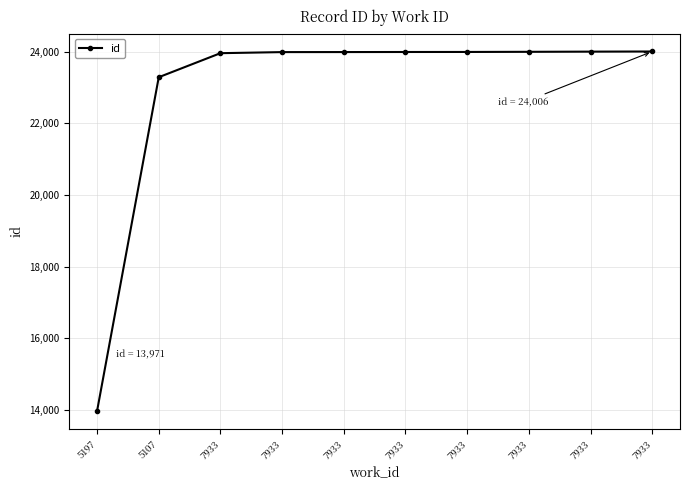

List the labels in order of value, smallest first.

5197, 5107, 7933, 7933, 7933, 7933, 7933, 7933, 7933, 7933